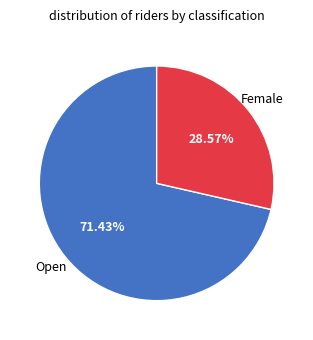

Is there a majority slice in this chart?

Yes